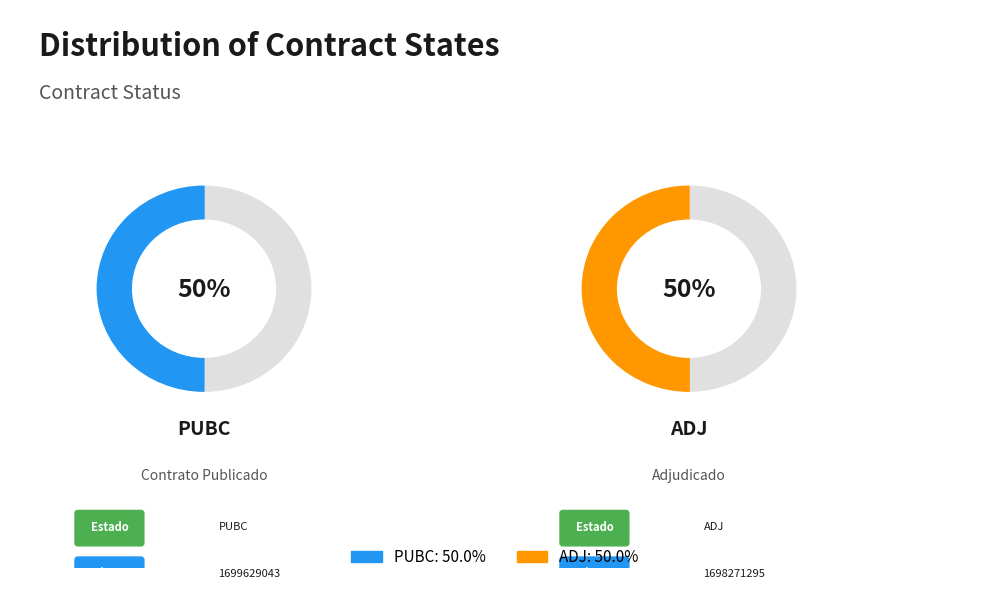

Between PUBC and ADJ, which is larger?

PUBC